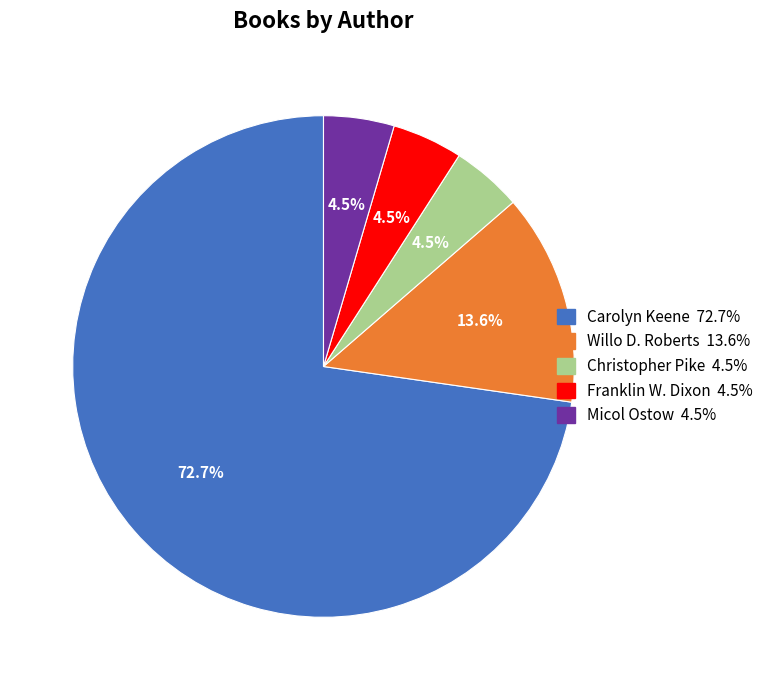

Does any single category account for the majority?

Yes